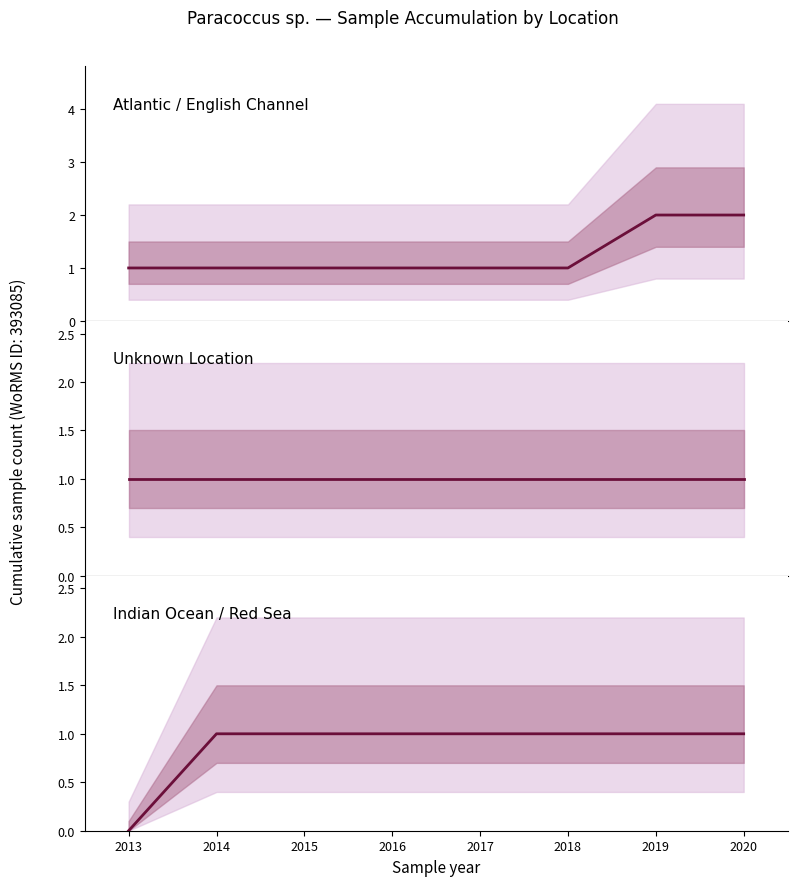

How many lines are shown in the chart?

3